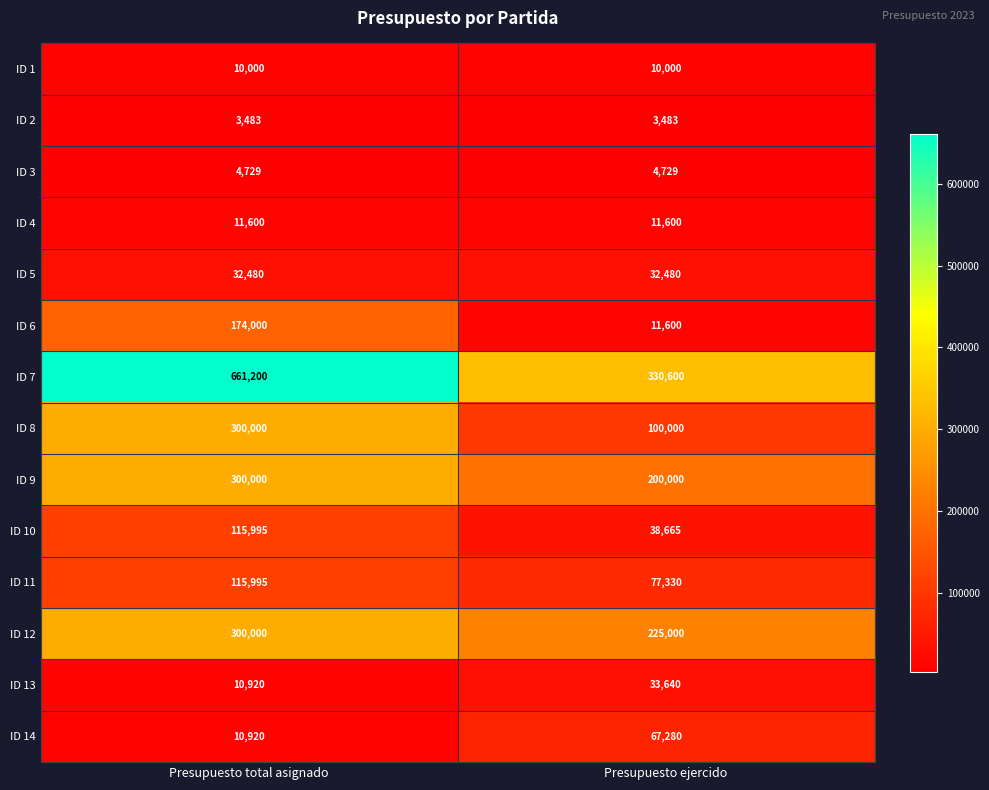

What is the spread (max minus min) of values at Presupuesto ejercido?

327117